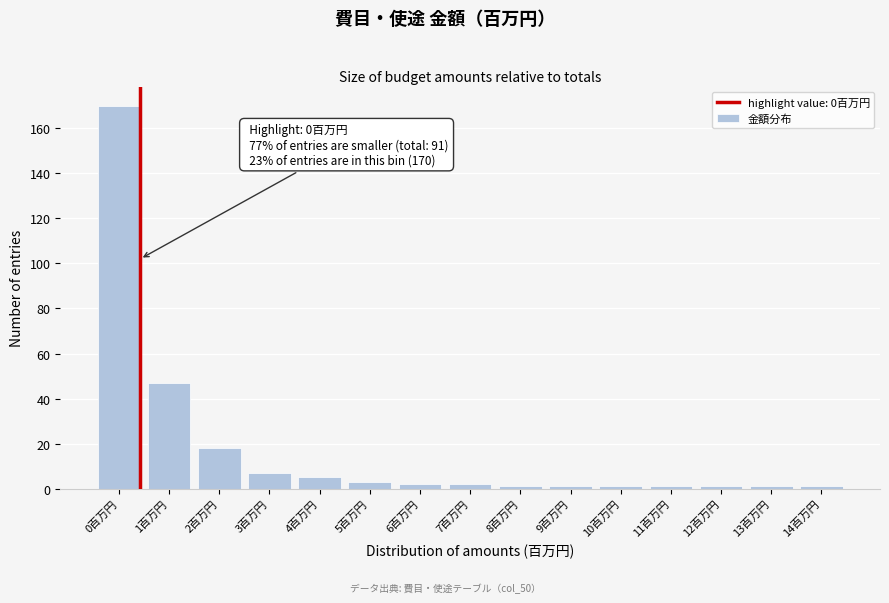

Reading right to left, transcribe all the data shown in this chart.

1	1	1	1	1	1	1	2	2	3	5	7	18	47	170